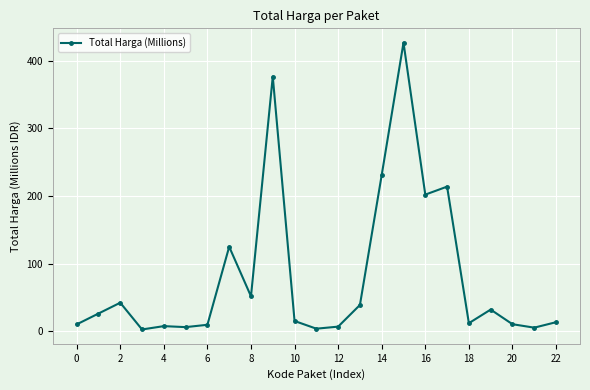

What is the greatest value displayed?

426.7